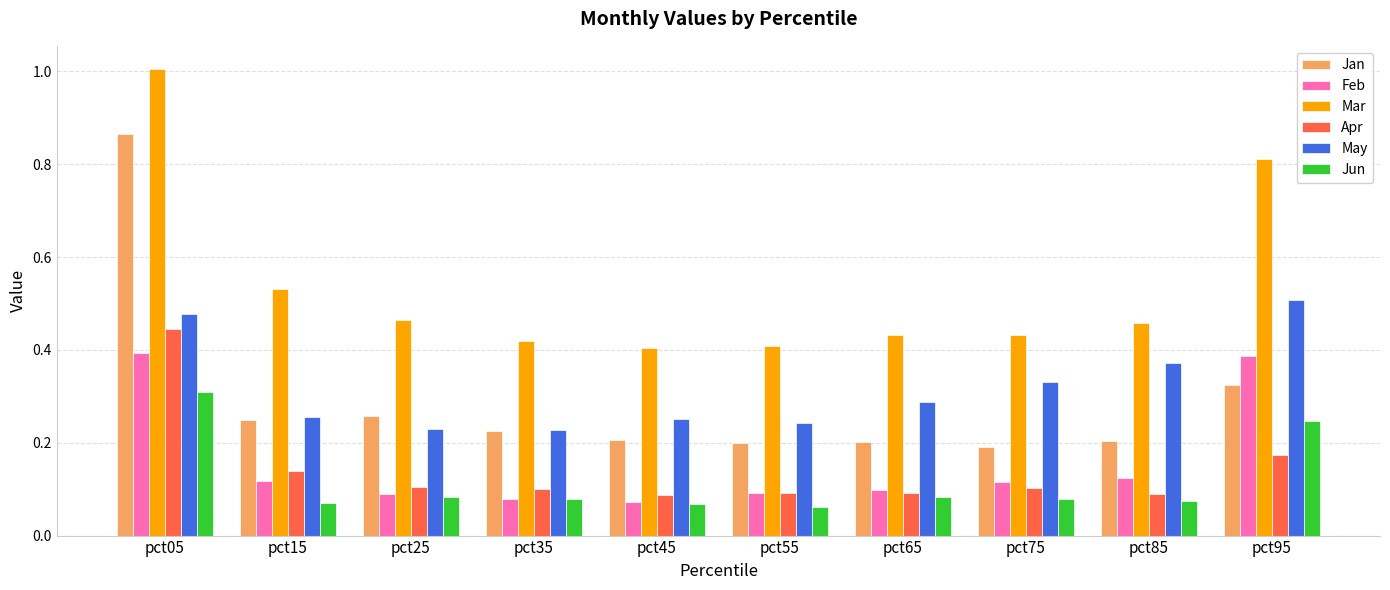

At which category does the chart reach its peak across all series?

pct05